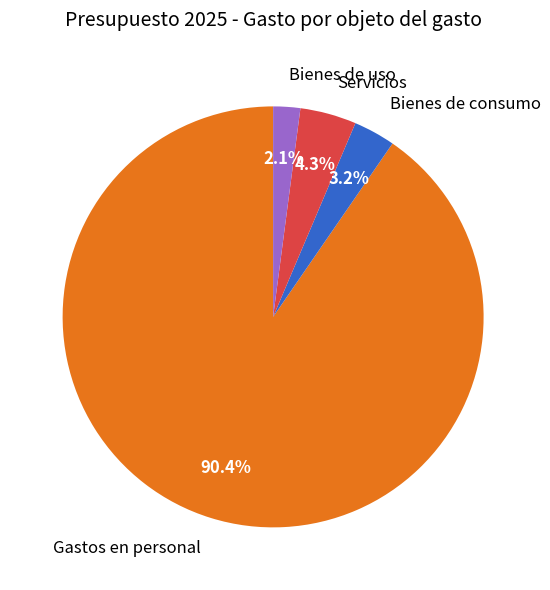

The Bienes de uso slice represents 2% of the pie. True or false?

True